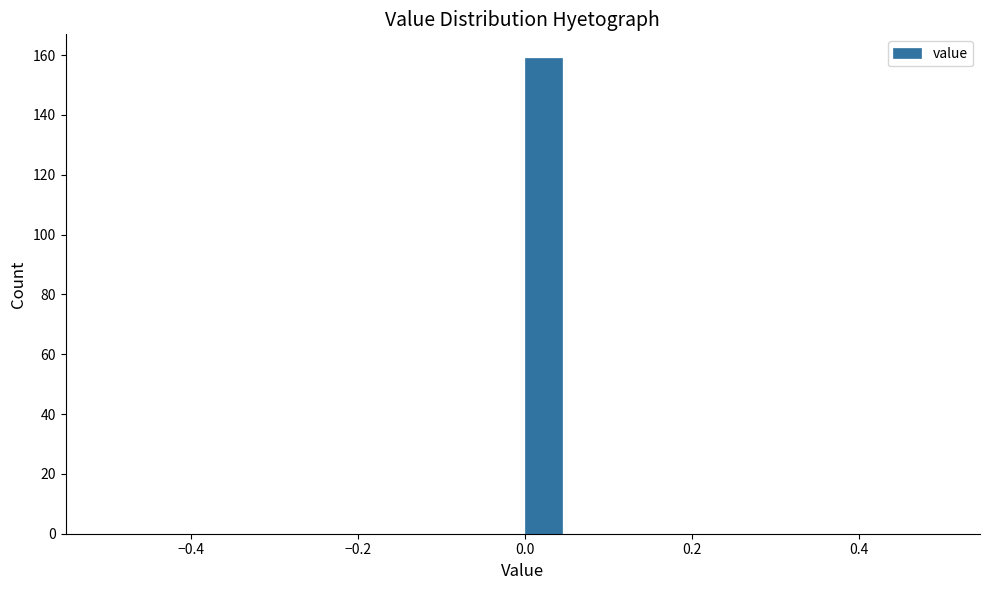

Read against the x-axis, roughly where is the centre of the tallest bar?

0.02